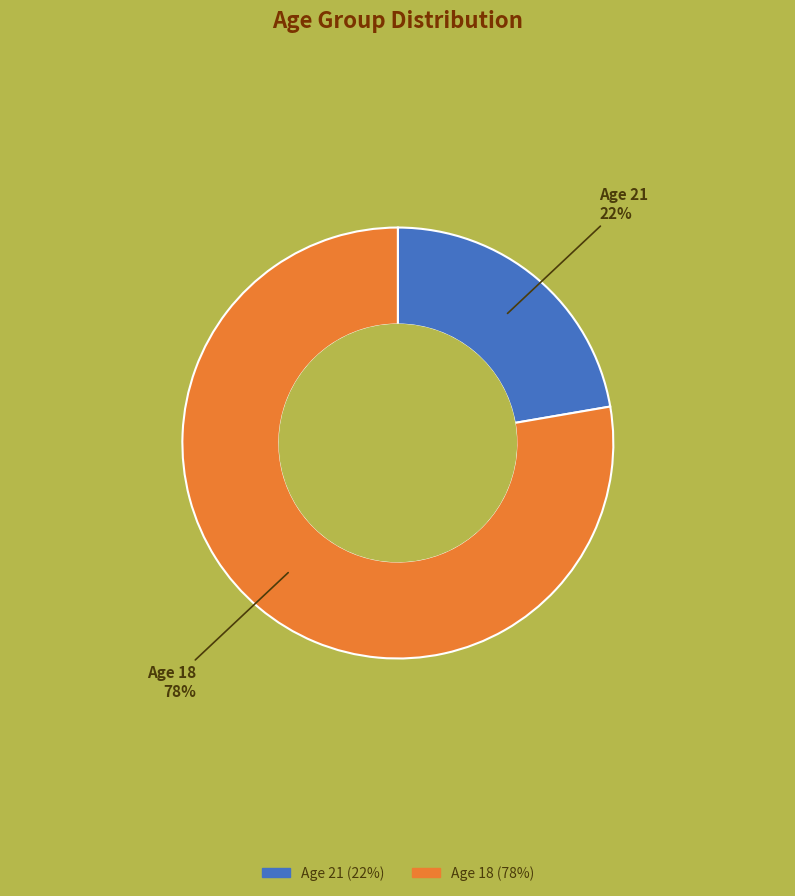

Is there a majority slice in this chart?

Yes